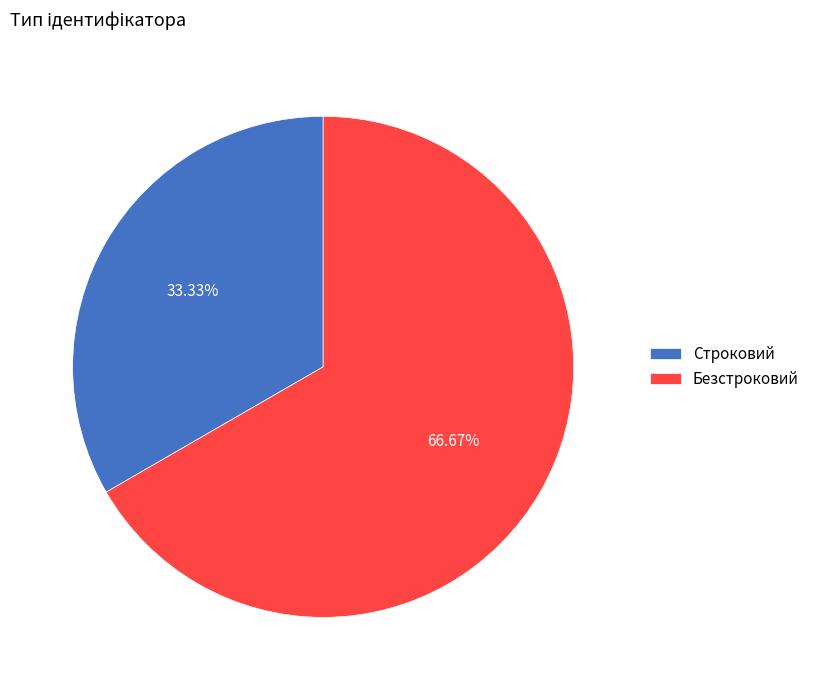

Is it true that Строковий is 33% of the pie?

True